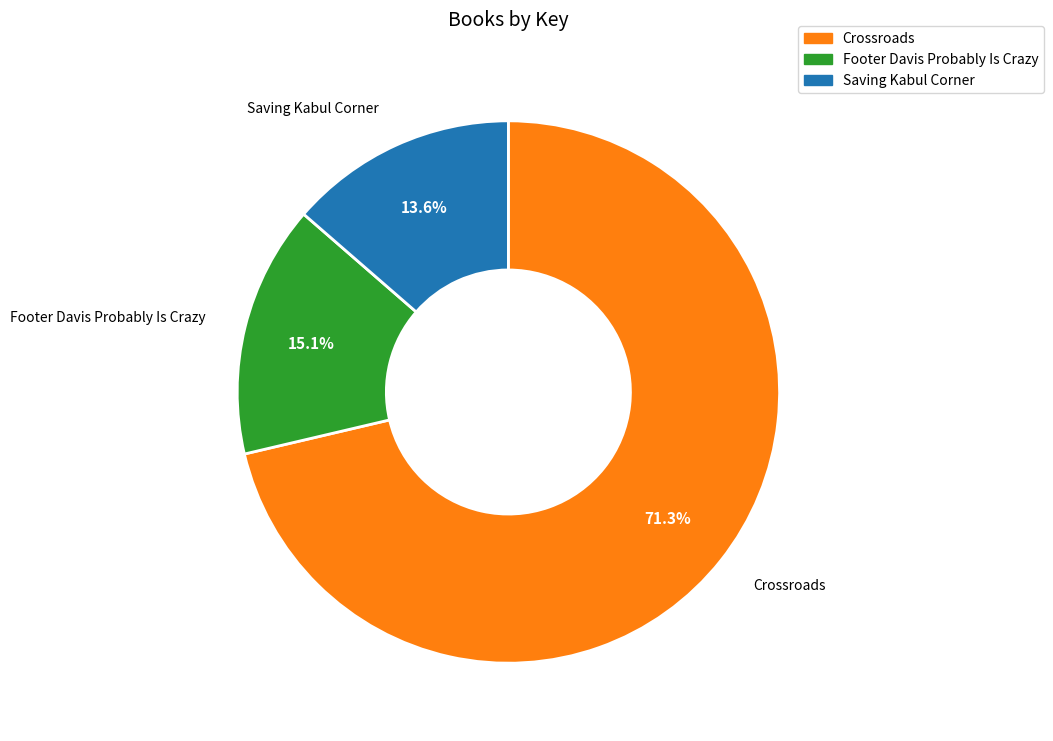

What is the ratio of the value at Saving Kabul Corner to the value at Footer Davis Probably Is Crazy?

0.9